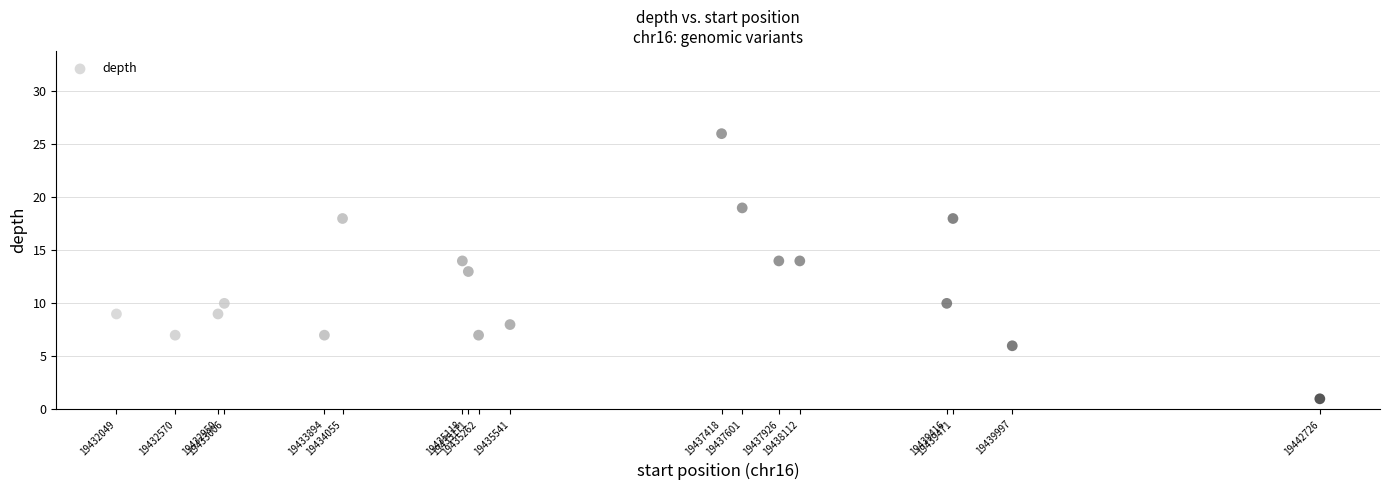

What is the range of Y values (max minus min)?

25